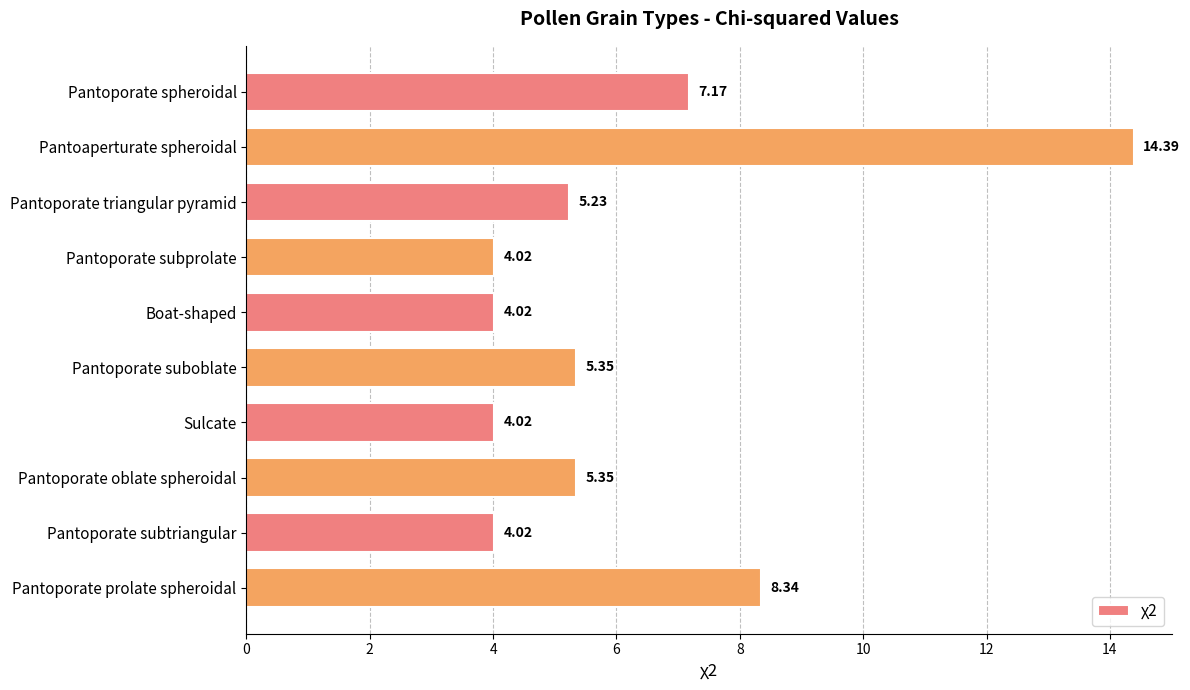

What is the label of the 10th bar from the top?

Pantoporate prolate spheroidal